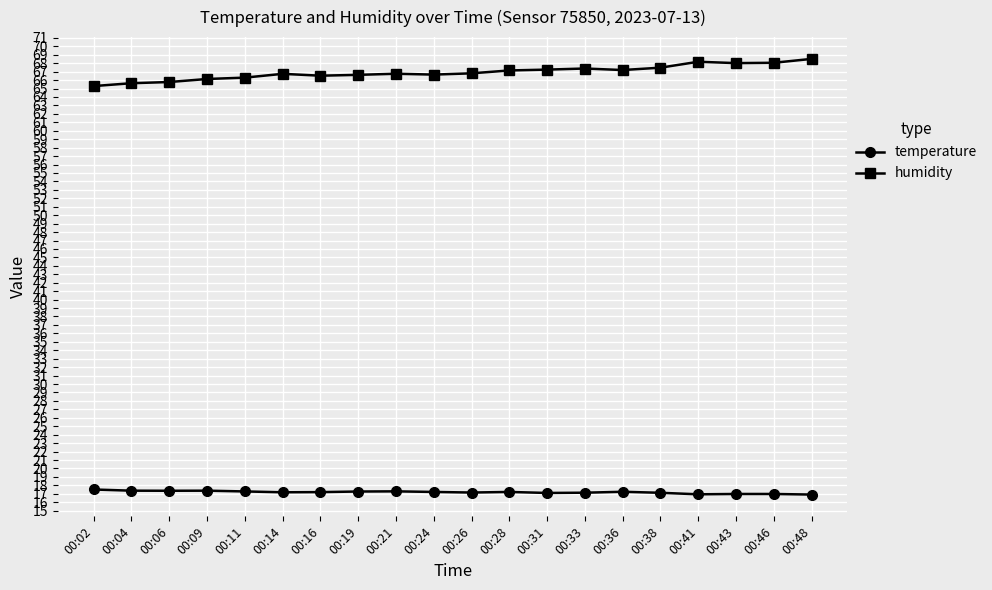

True or false: humidity has more than 1 interior local peaks.

True